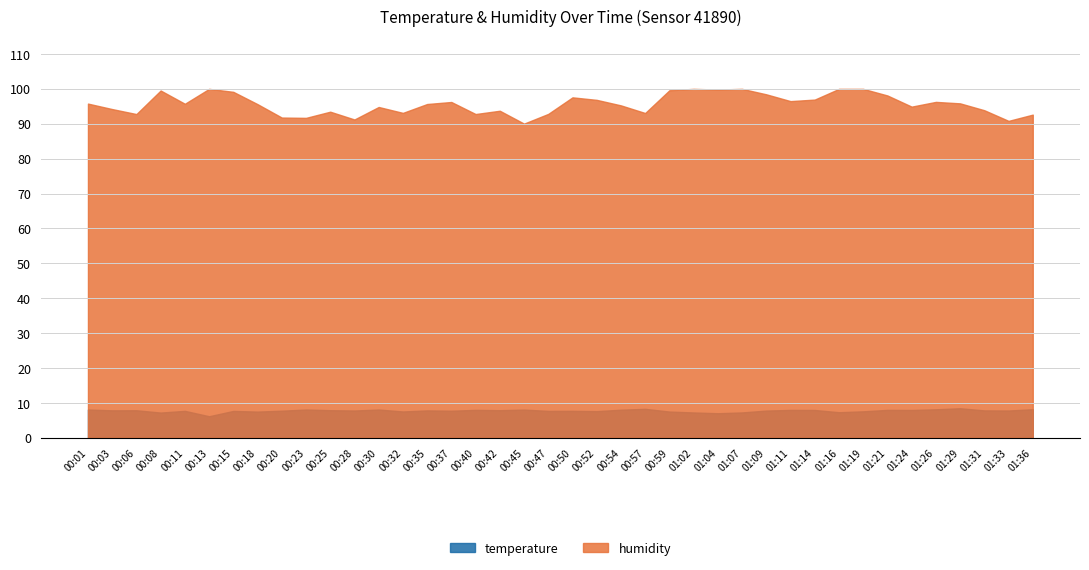

What are all the series names shown in the legend?

temperature, humidity